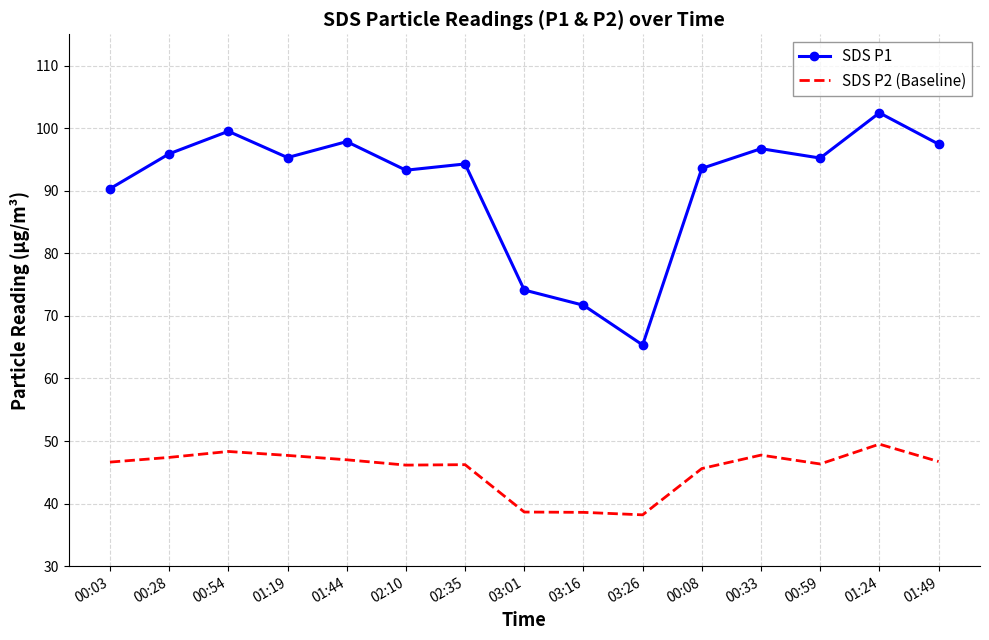

How many categories are shown in the chart?

15